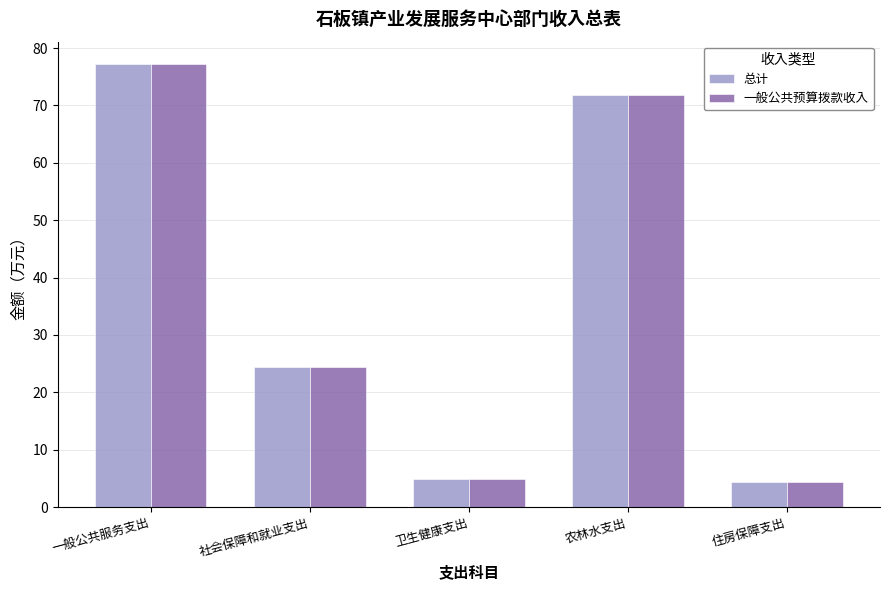

What is the minimum value shown in the chart?

4.4